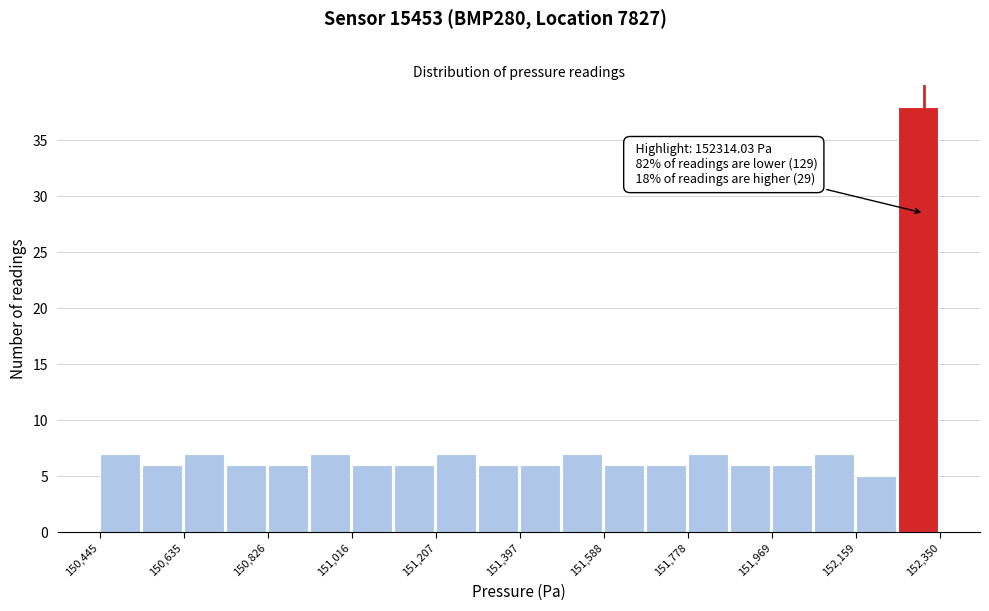

Which range on the x-axis has the tallest bar?

152260 to 152360